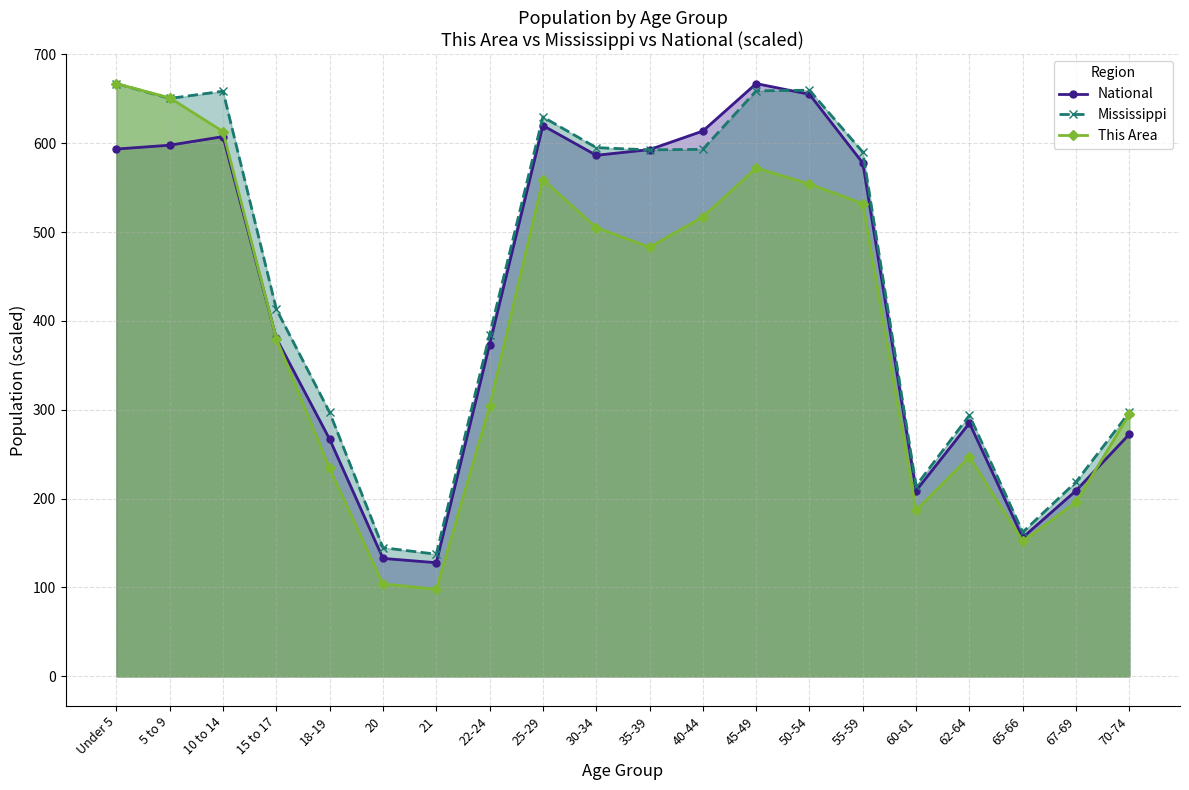

What is the value of the Mississippi point at the 10th from the left?

595.0